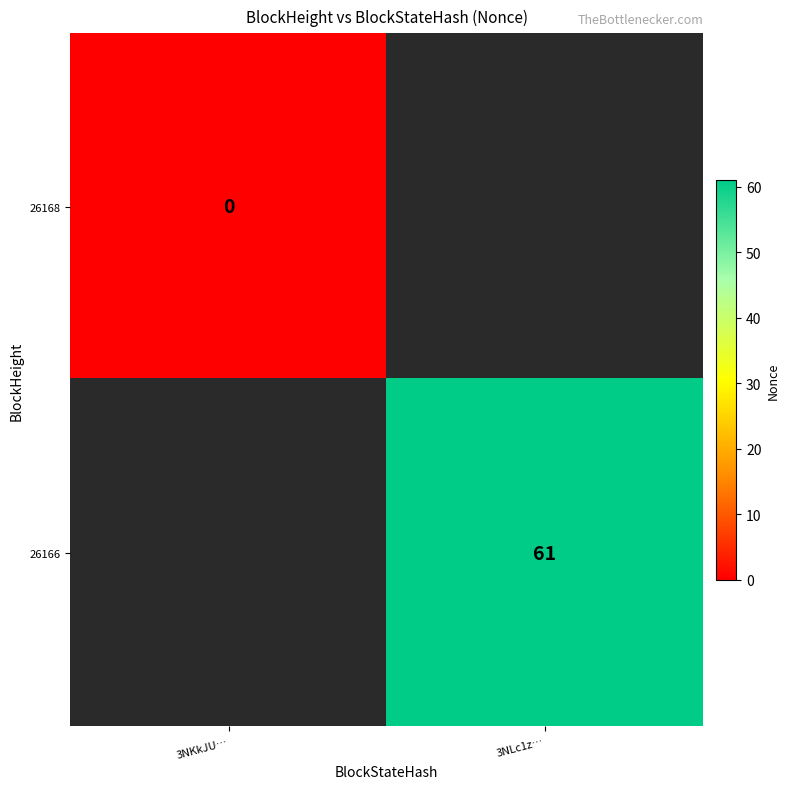

The 26166 series shows 35 at 3NLc1z…. True or false?

False